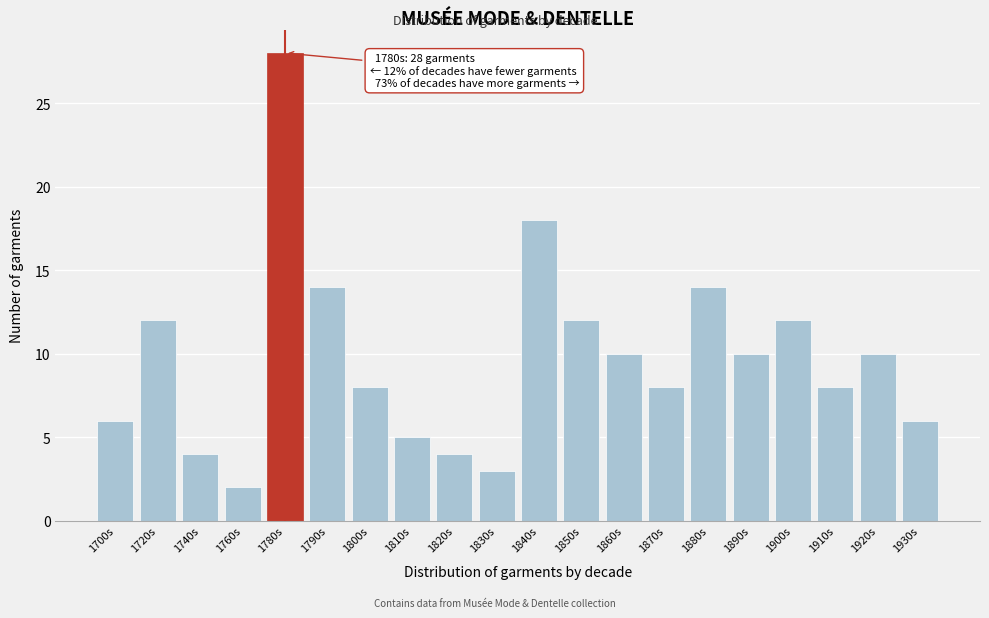

Reading right to left, list all the values displayed in this chart.

1930s=6	1920s=10	1910s=8	1900s=12	1890s=10	1880s=14	1870s=8	1860s=10	1850s=12	1840s=18	1830s=3	1820s=4	1810s=5	1800s=8	1790s=14	1780s=28	1760s=2	1740s=4	1720s=12	1700s=6